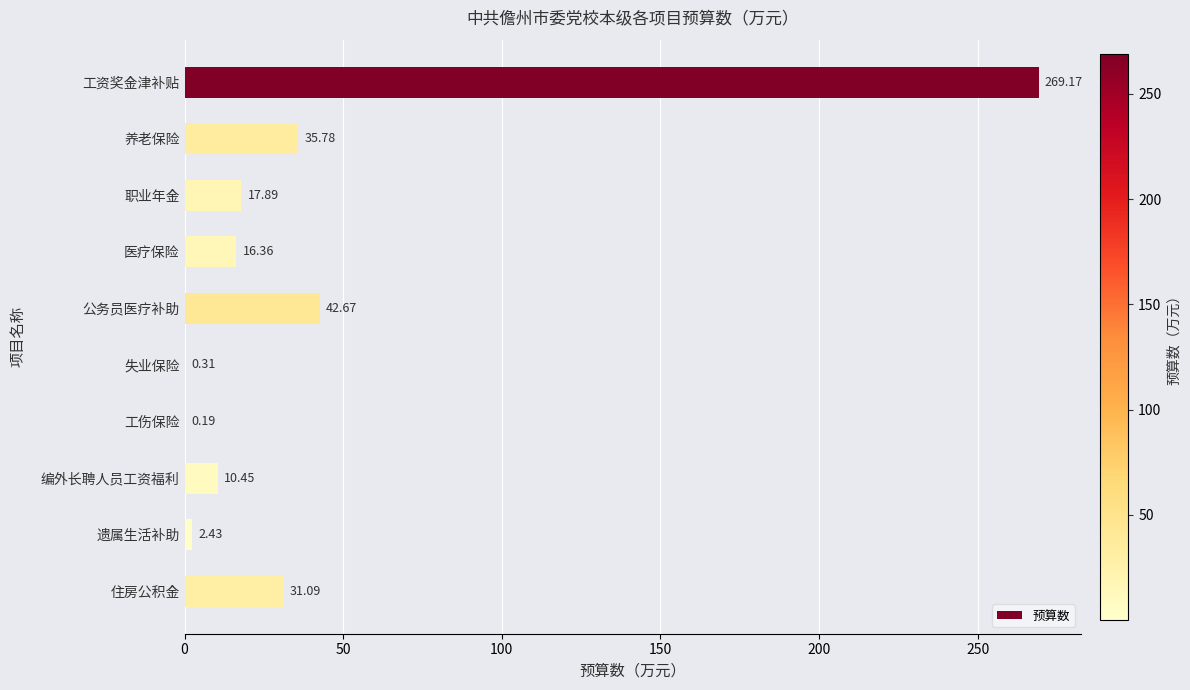

Where is the data nearest to the value 134?

公务员医疗补助